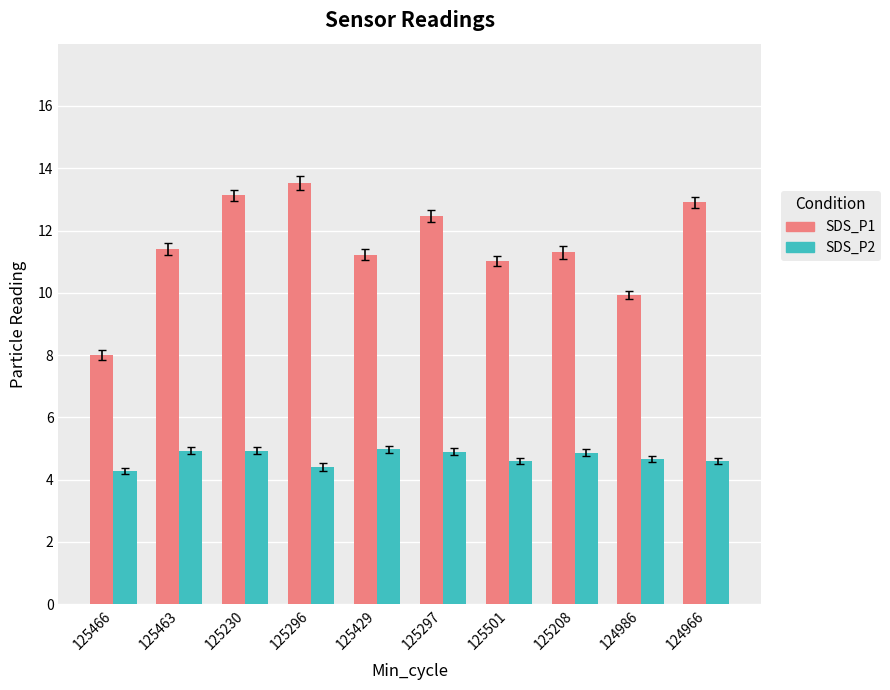

Is it true that SDS_P1 equals 18.2 at 125296?

False